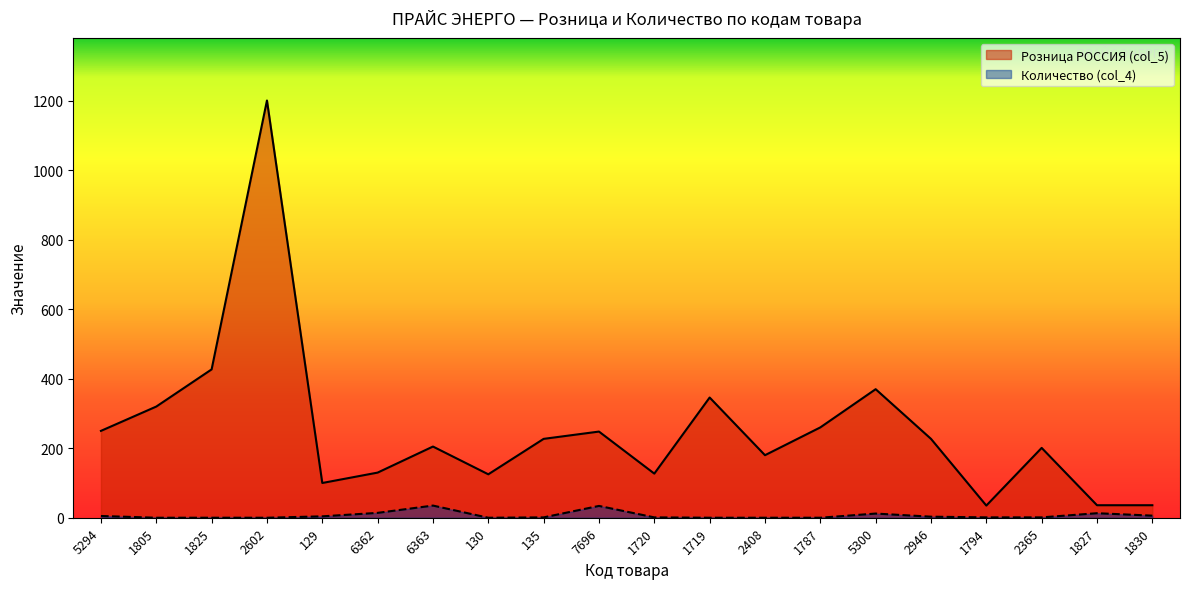

Reading left to right, list all the values displayed in this chart.

Розница РОССИЯ (col_5): 5294=250.0	1805=320.0	1825=427.0	2602=1201.0	129=100.0	6362=129.9	6363=204.9	130=125.0	135=227.0	7696=248.0	1720=127.0	1719=346.0	2408=180.0	1787=260.0	5300=370.0	2946=227.0	1794=35.0	2365=201.0	1827=36.0	1830=36.0
Количество (col_4): 5294=5.0	1805=0.0	1825=0.0	2602=0.0	129=4.0	6362=14.0	6363=35.0	130=0.0	135=1.0	7696=34.0	1720=1.0	1719=0.0	2408=0.0	1787=0.0	5300=12.0	2946=3.0	1794=1.0	2365=1.0	1827=13.0	1830=6.0